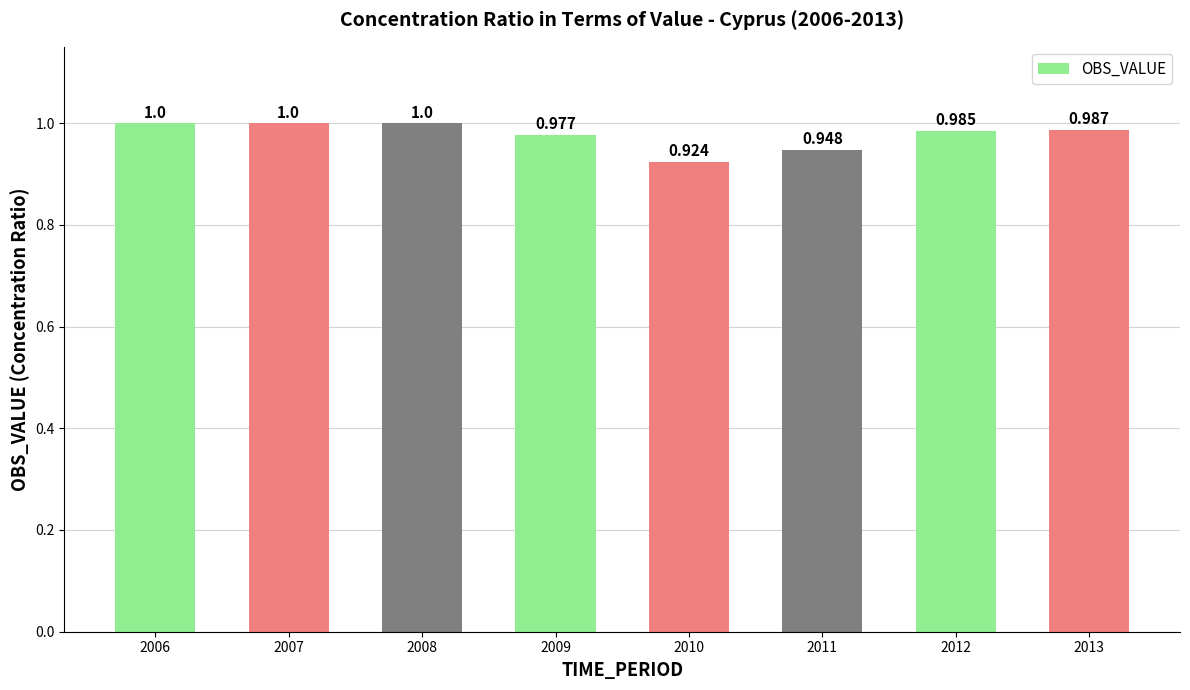

What is the approximate value at 2009?

1.0